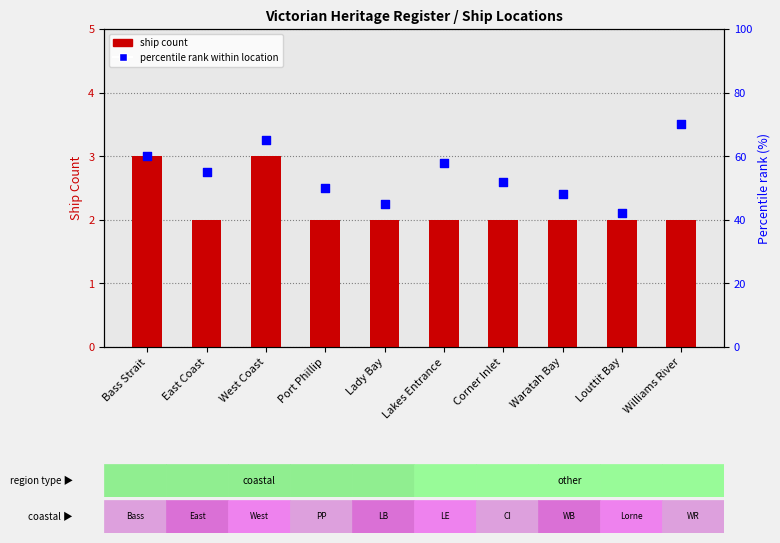

Which series reaches the maximum Y coordinate?

percentile rank within location